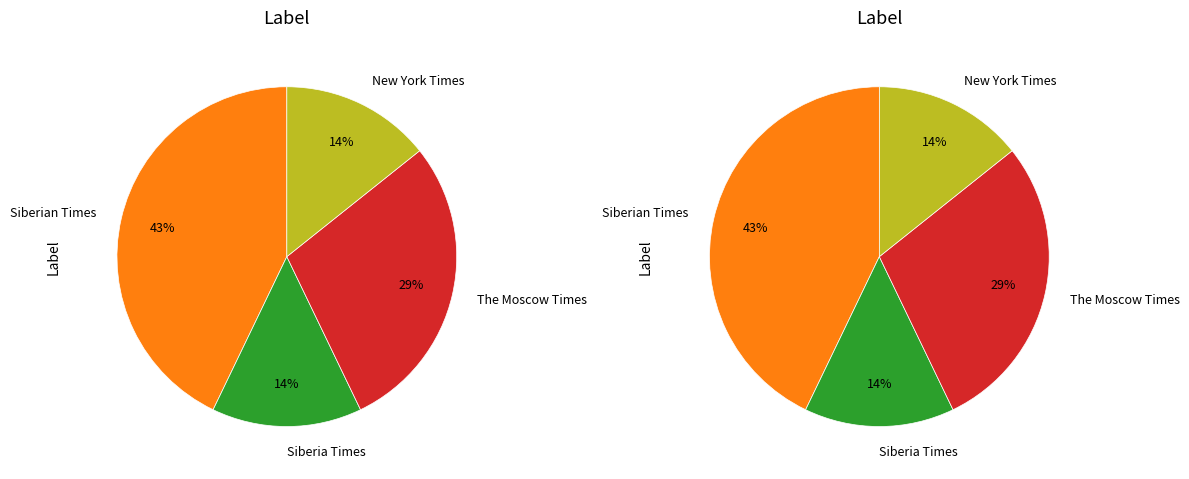

What is the largest slice in the pie chart?

Siberian Times